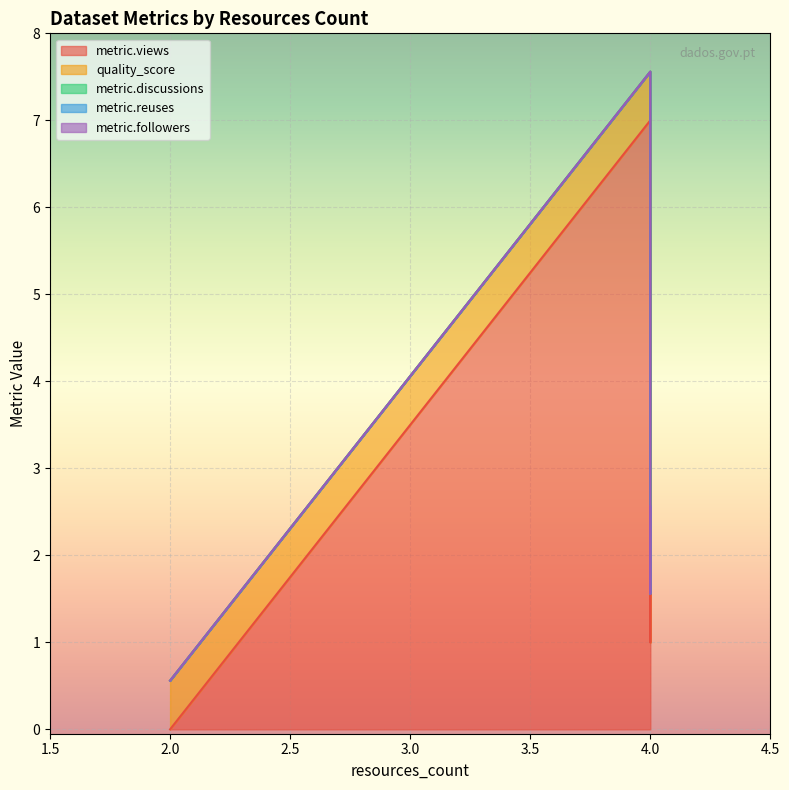

True or false: metric.views and metric.followers intersect in this chart.

False